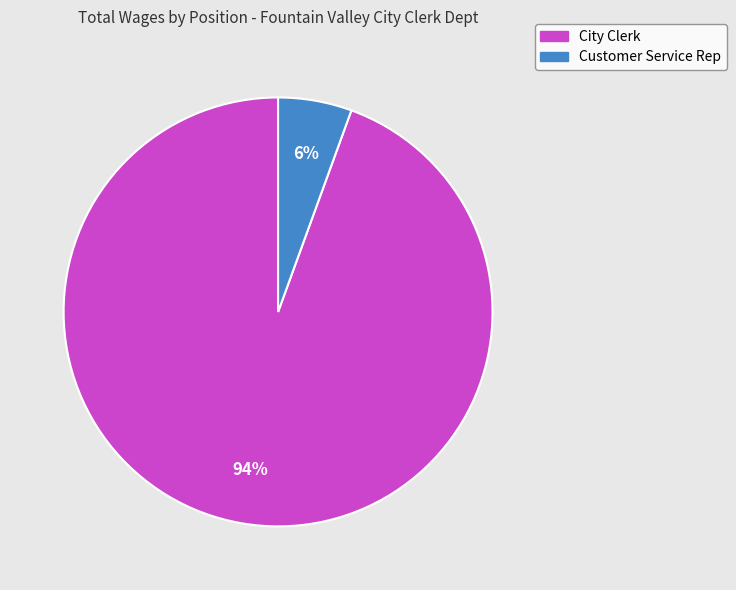

Is there a majority slice in this chart?

Yes